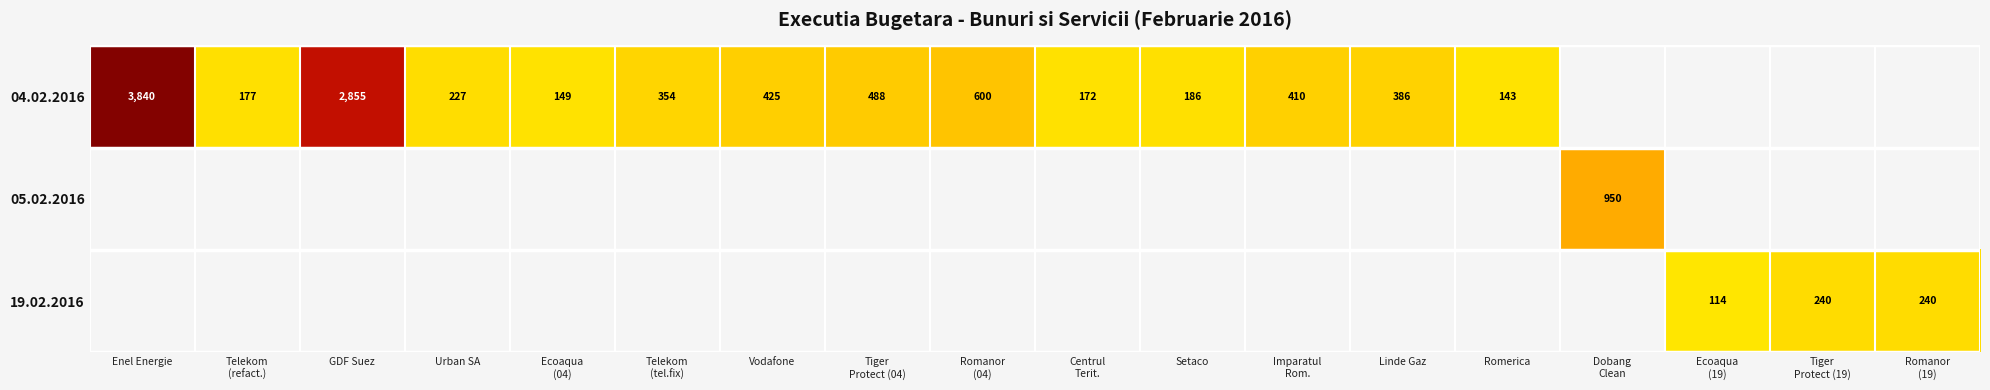

At which category does the chart reach its peak across all series?

Enel Energie